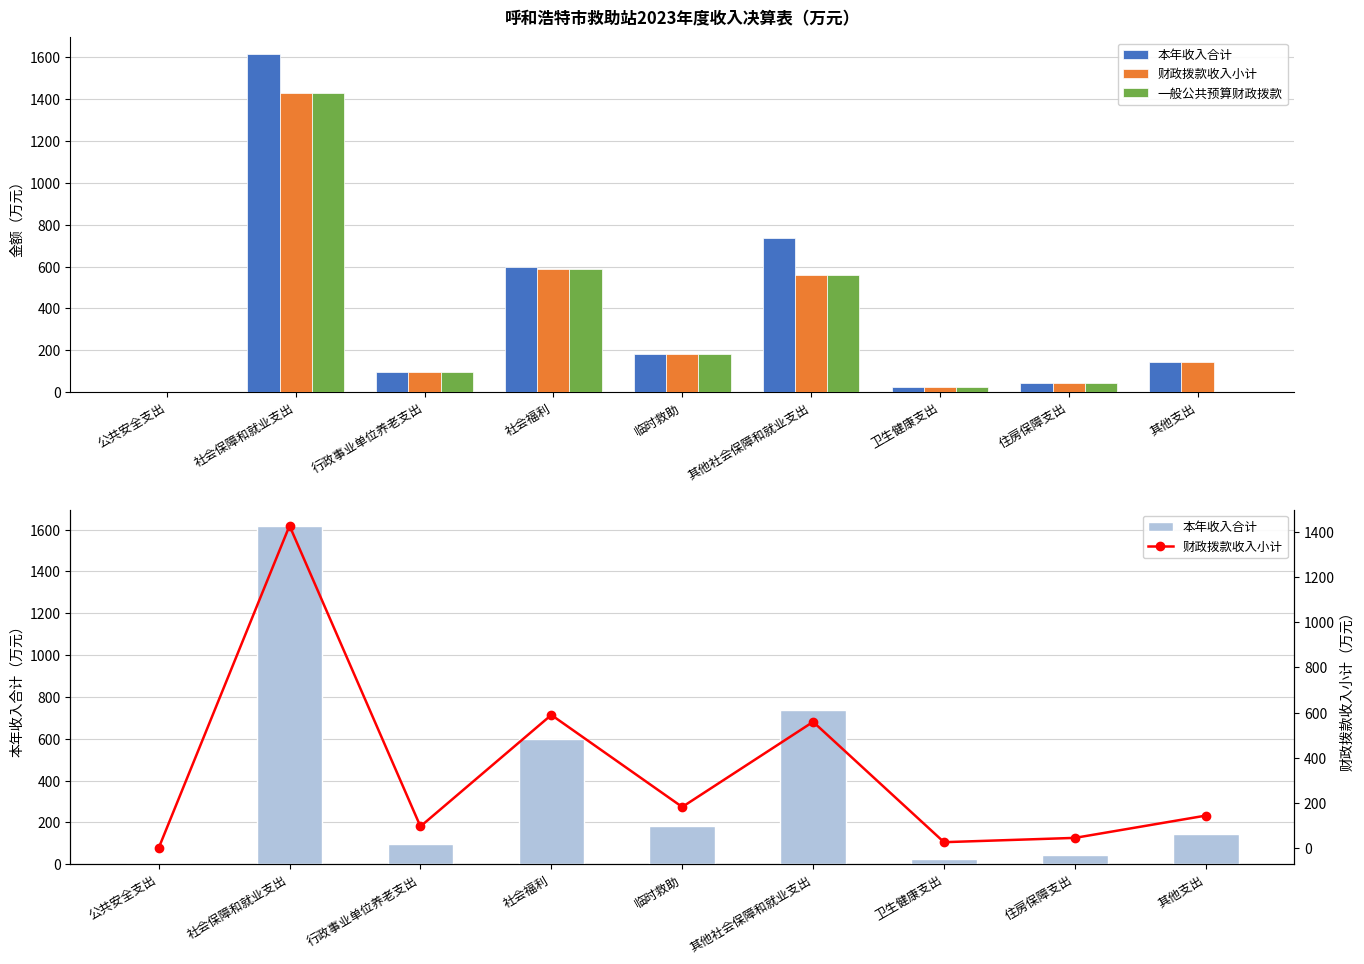

How many distinct data groups are displayed?

3